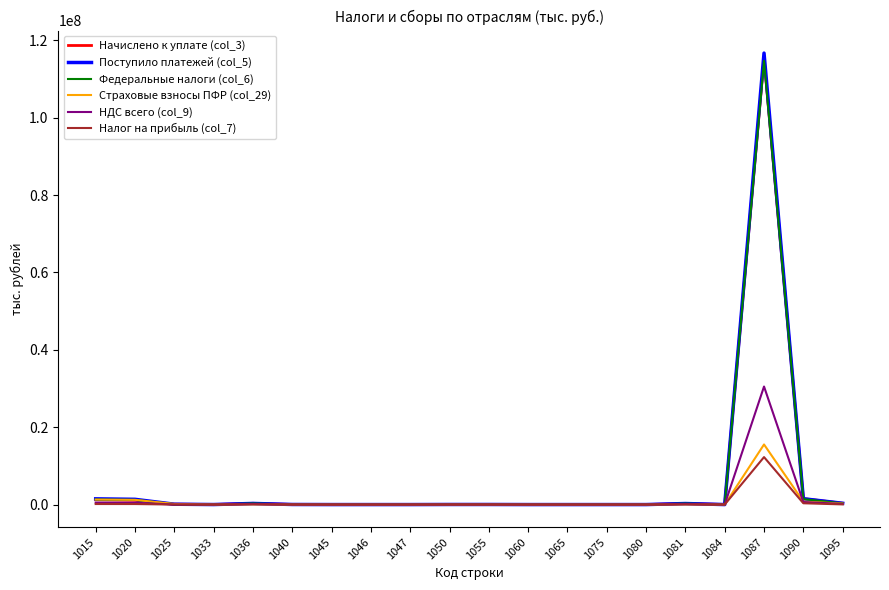

What is the greatest value displayed?

116693215